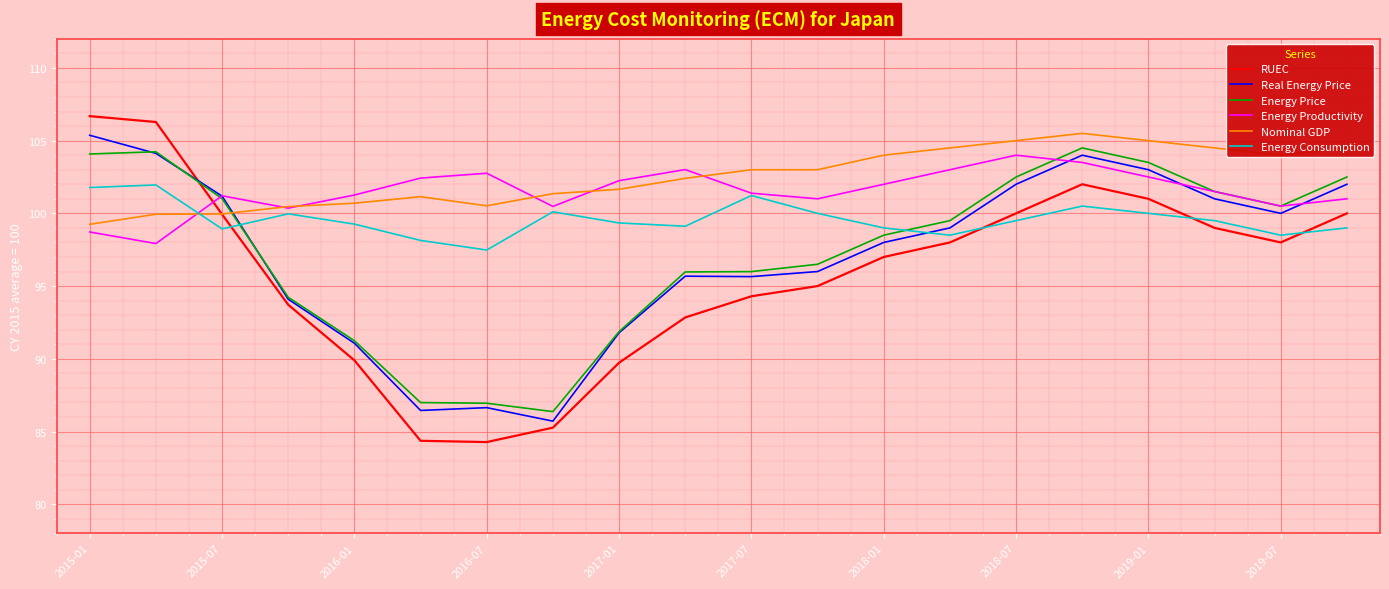

Which series ends up on top after the final intersection of Energy Productivity and Real Energy Price?

Real Energy Price